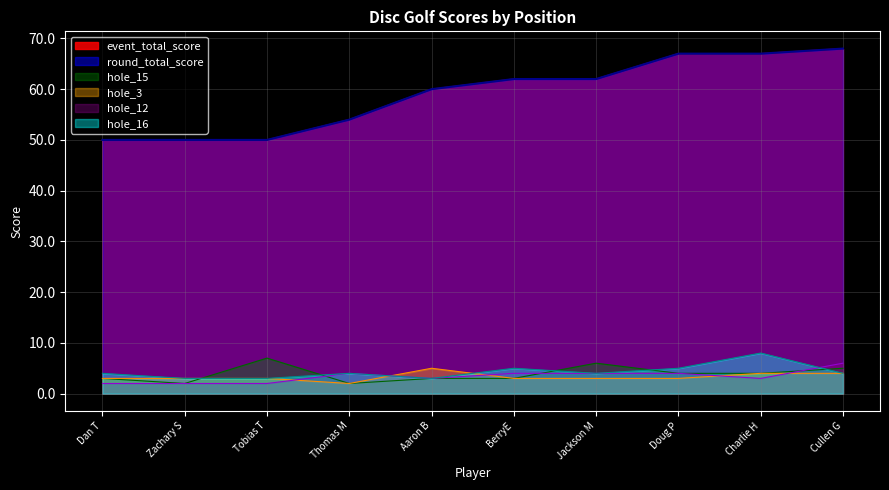

At how many categories does at least one series exceed 57?

6